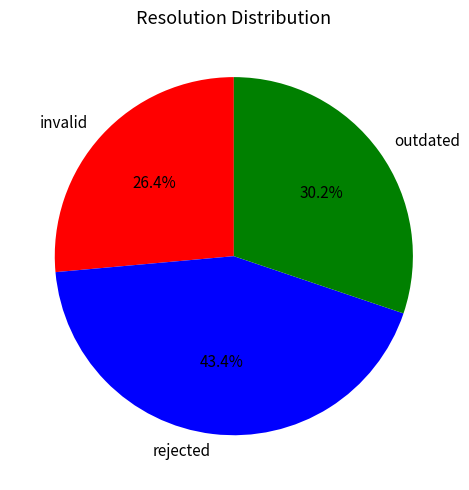

Count the number of slices in the pie.

3